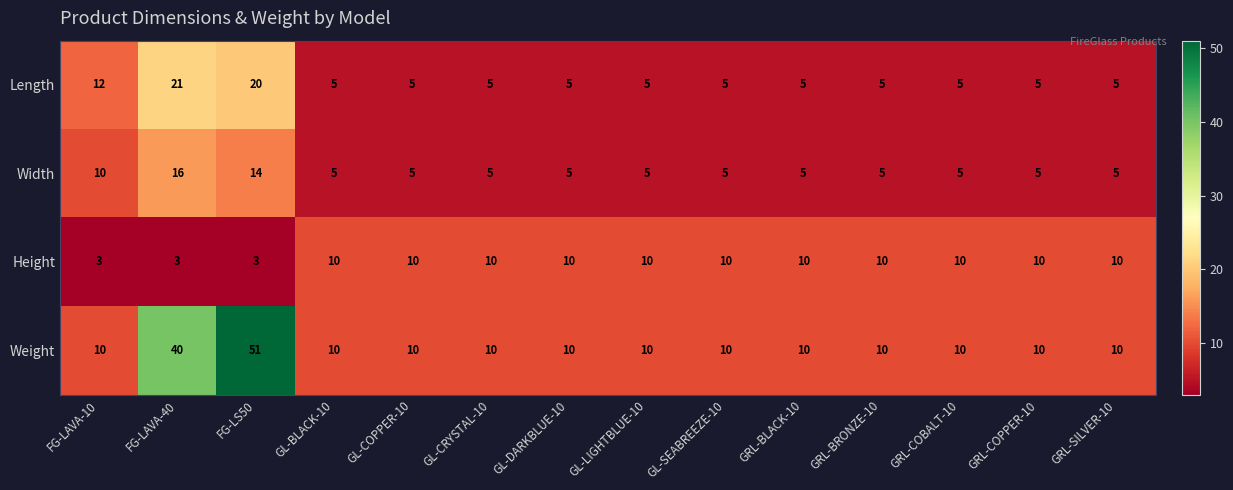

Which series has the largest range (max minus min)?

Weight